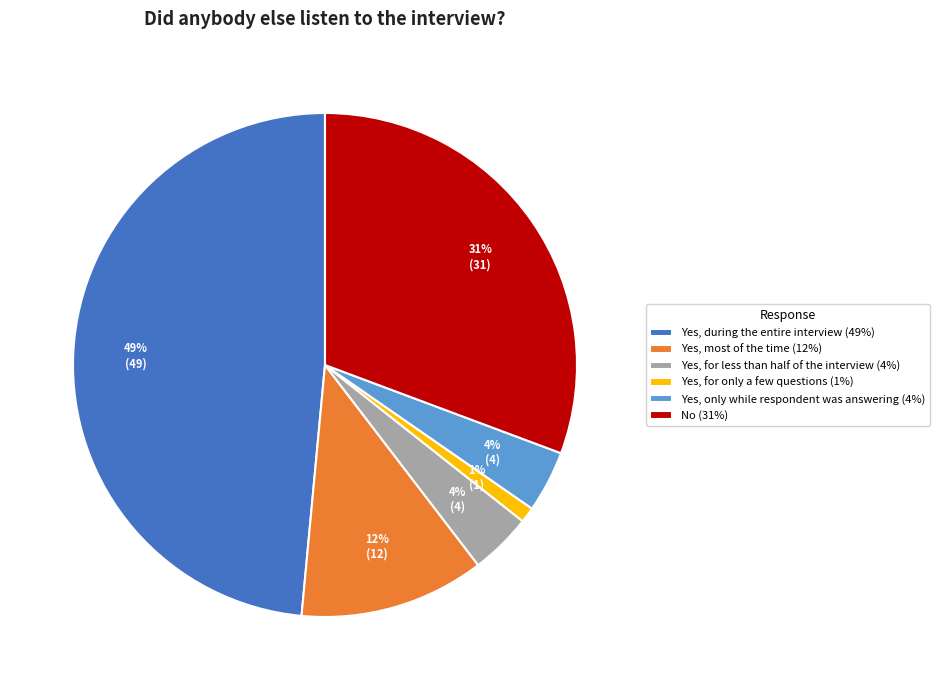

Do Yes, only while respondent was answering (4%) and Yes, for less than half of the interview (4%) together represent more than half of the pie?

No